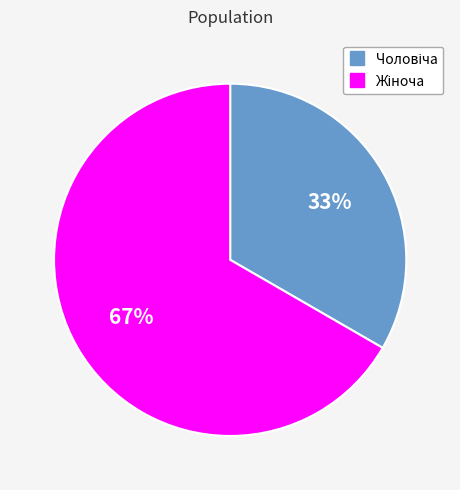

Is there any slice that represents more than half of the pie?

Yes